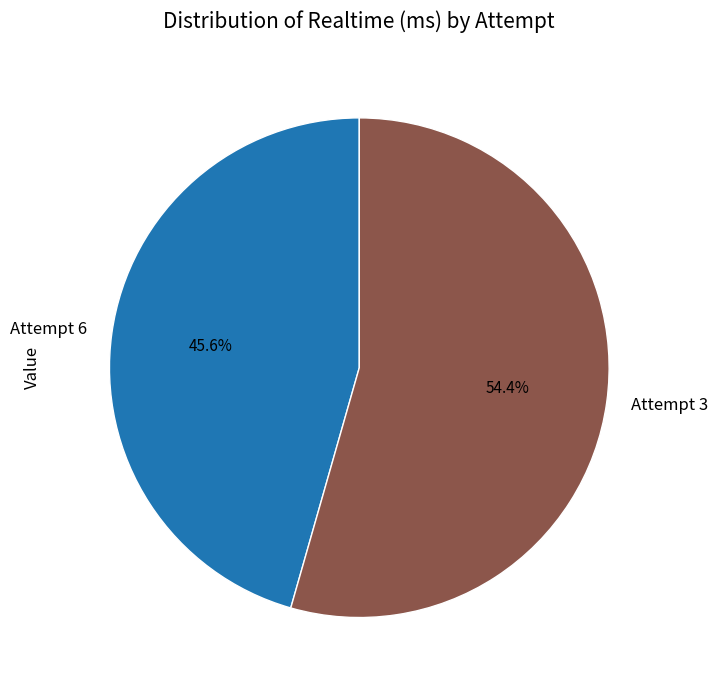

Is there any slice that represents more than half of the pie?

Yes